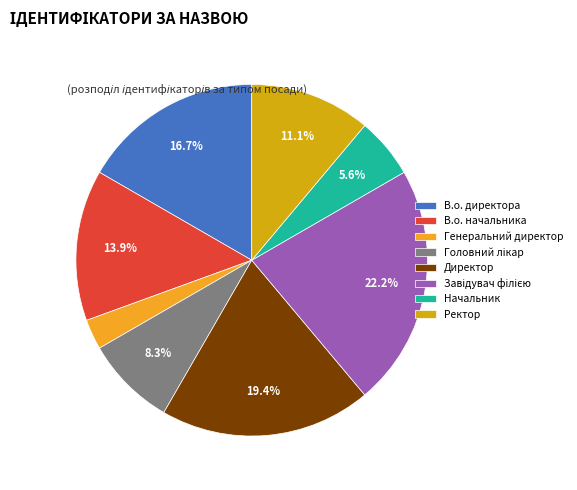

How many slices are in this pie chart?

8